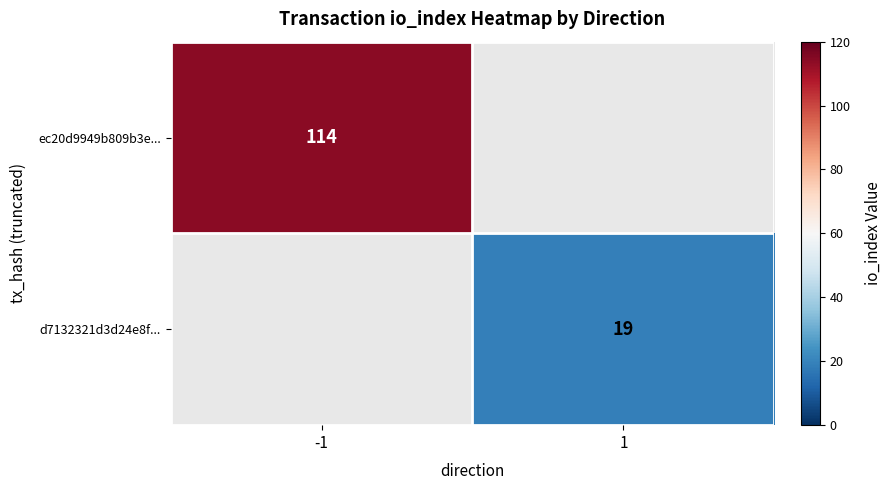

True or false: d7132321d3d24e8f... has a value of 5 at 1.

False